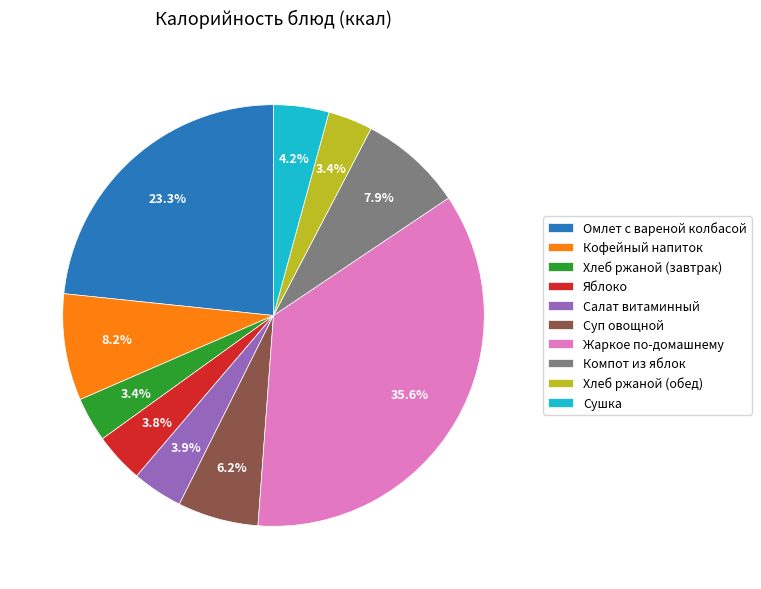

What portion of the pie excludes Хлеб ржаной (завтрак)?

96.6%